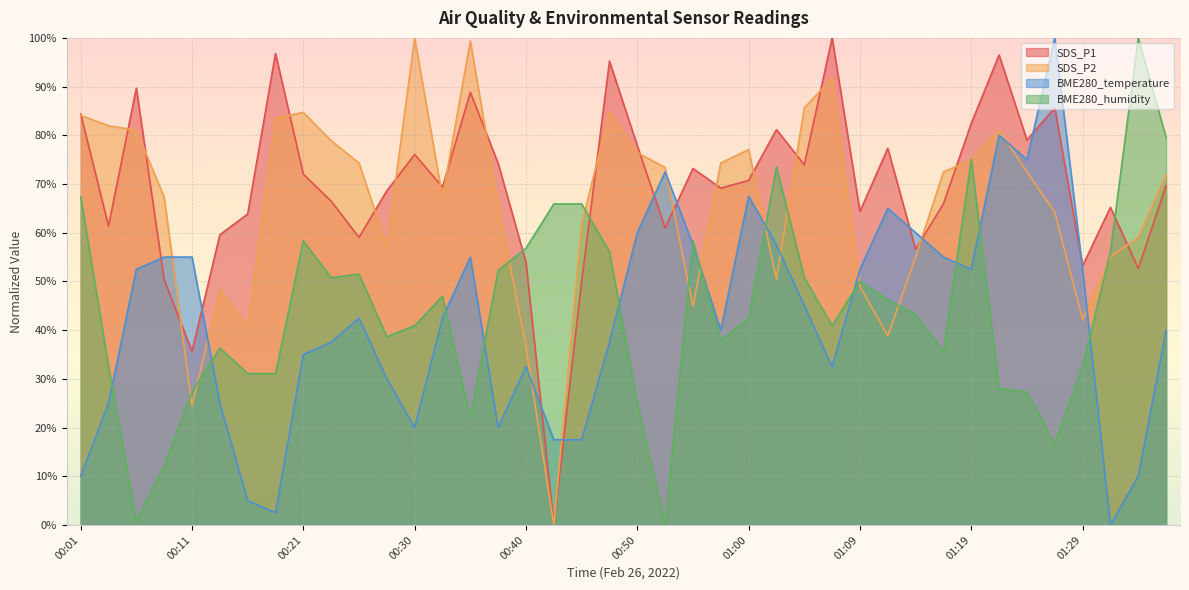

Which series has the widest spread of values?

SDS_P1